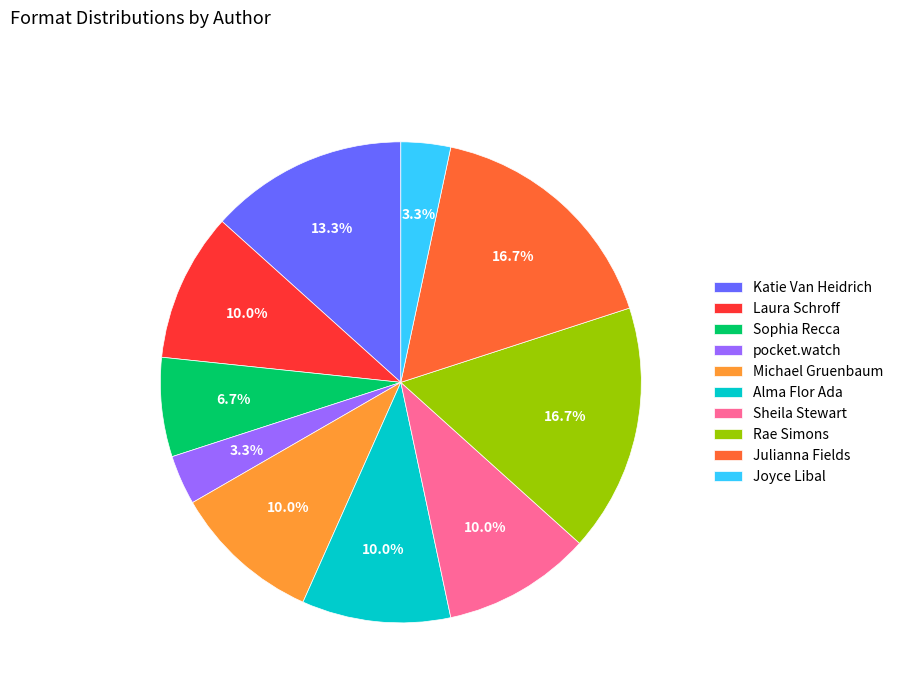

Between Julianna Fields and Joyce Libal, which is larger?

Julianna Fields